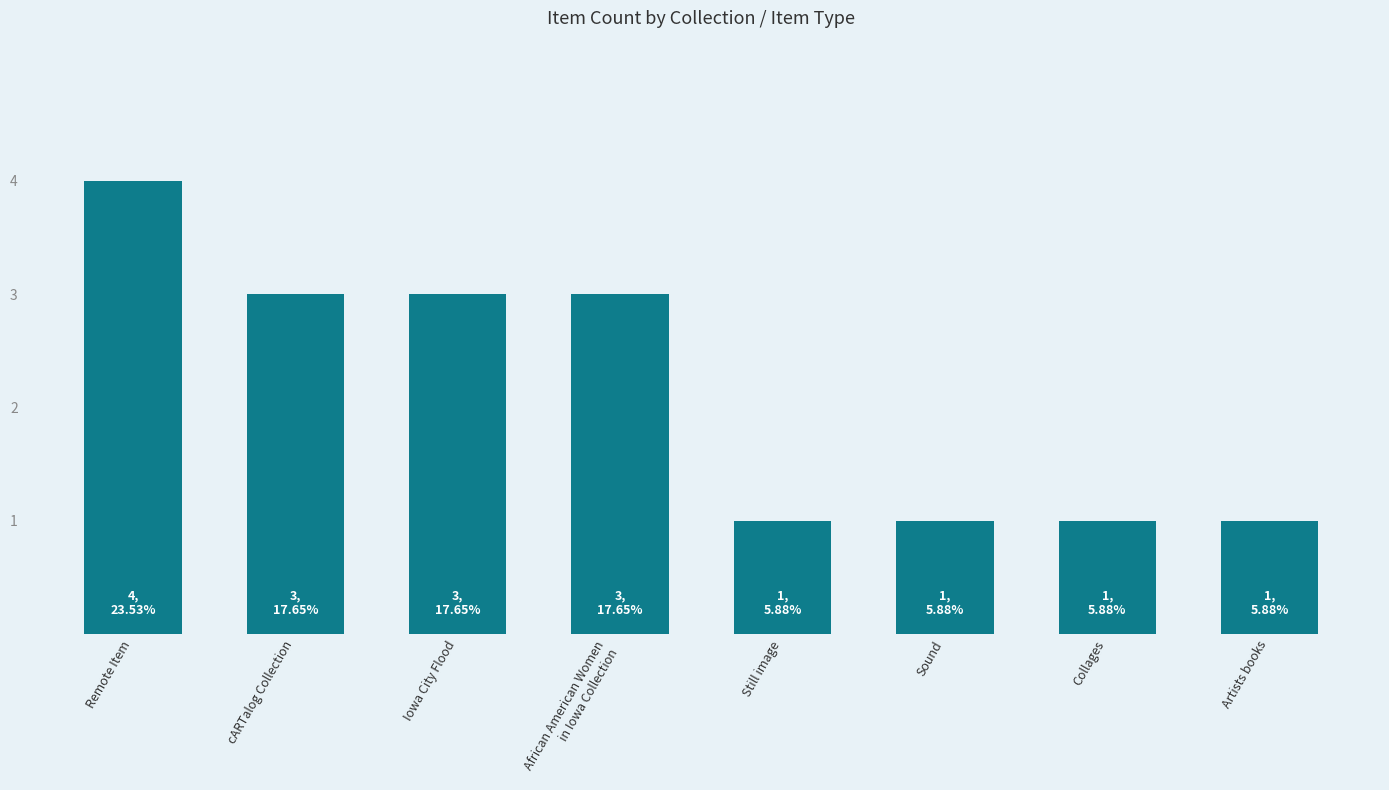

How many data points are less than 3?

4